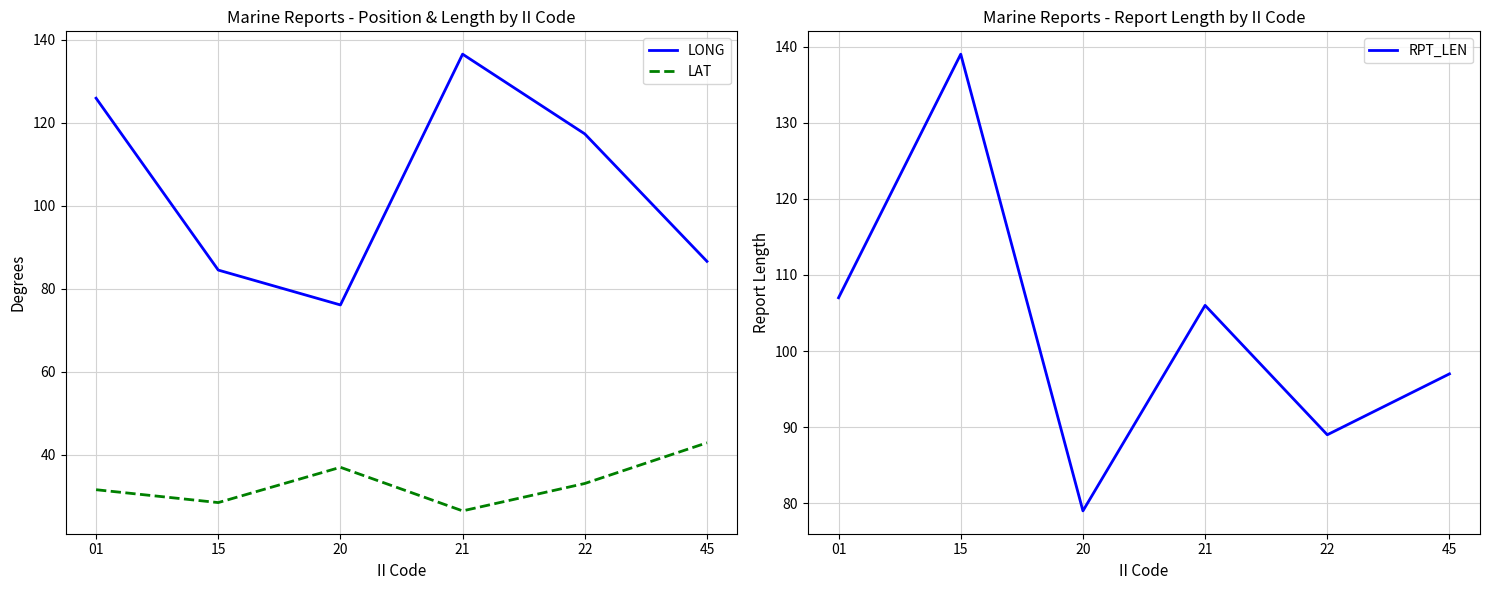

At which category does LAT reach its first local valley?

15